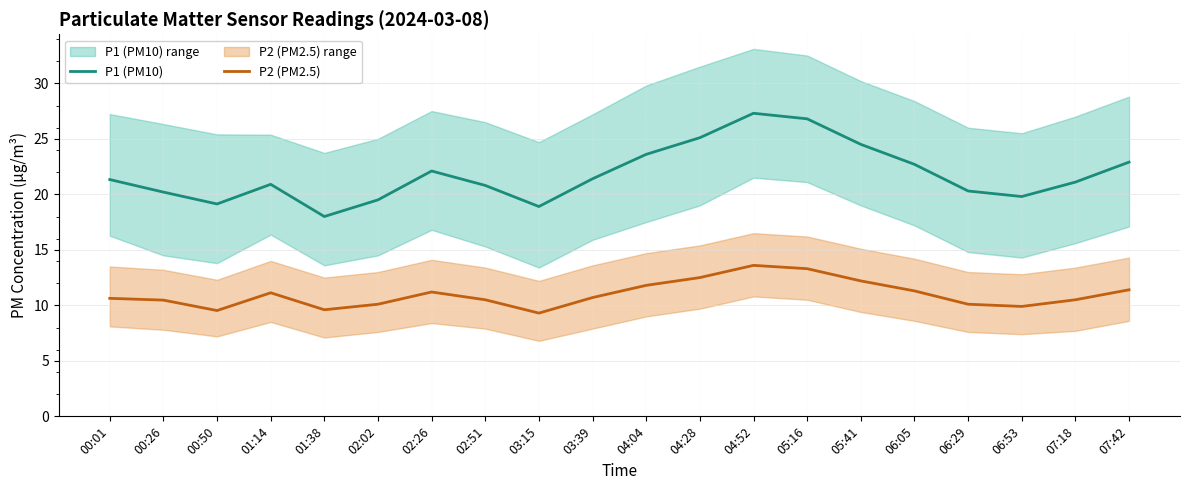

Where is P2 (PM2.5) nearest to the value 11?

01:14